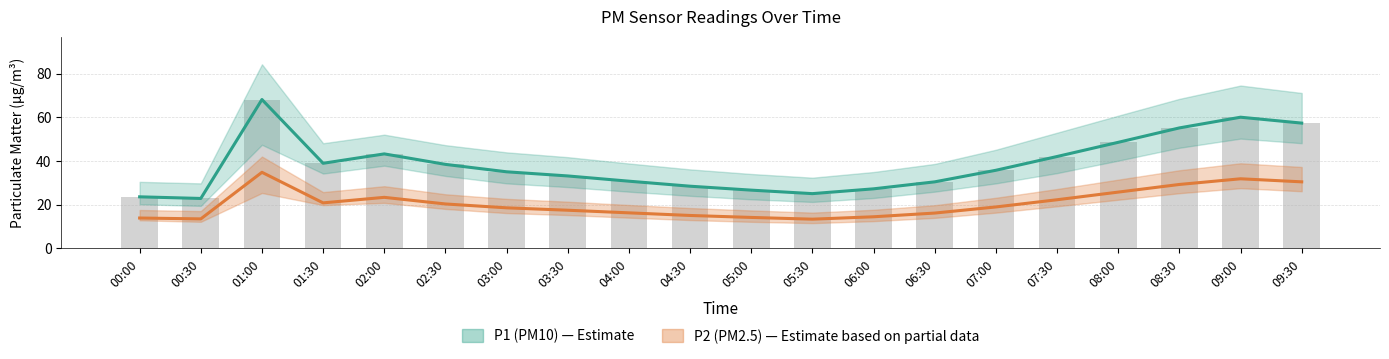

Which series has the largest total across all categories?

P1 (PM10)